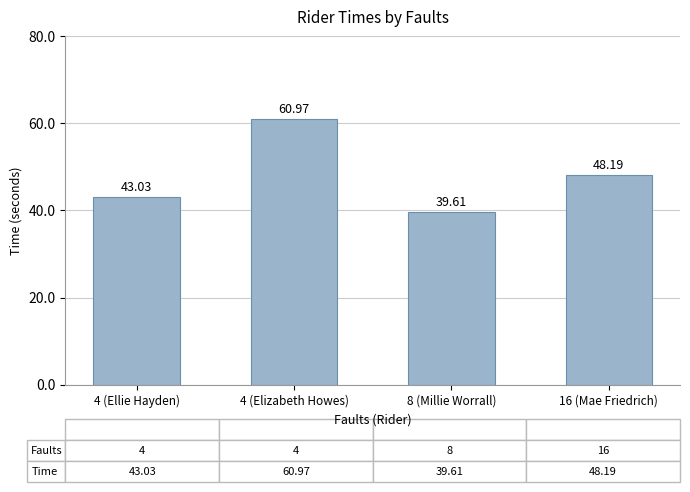

What is the change in value from 4 (Ellie Hayden) to 8 (Millie Worrall)?

-3.4